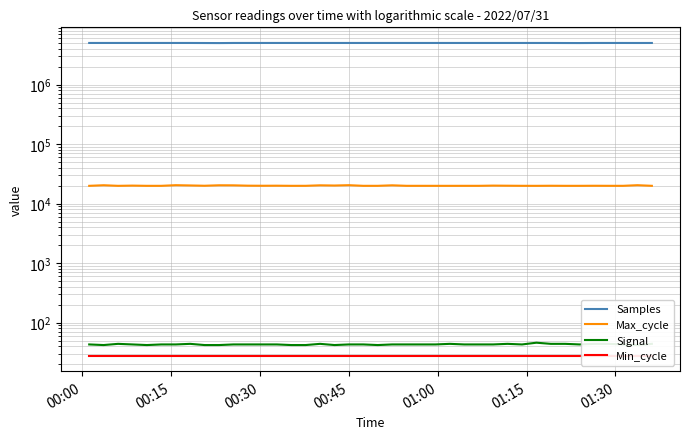

Rank the series by their maximum value, from highest to lowest.

Samples, Max_cycle, Signal, Min_cycle